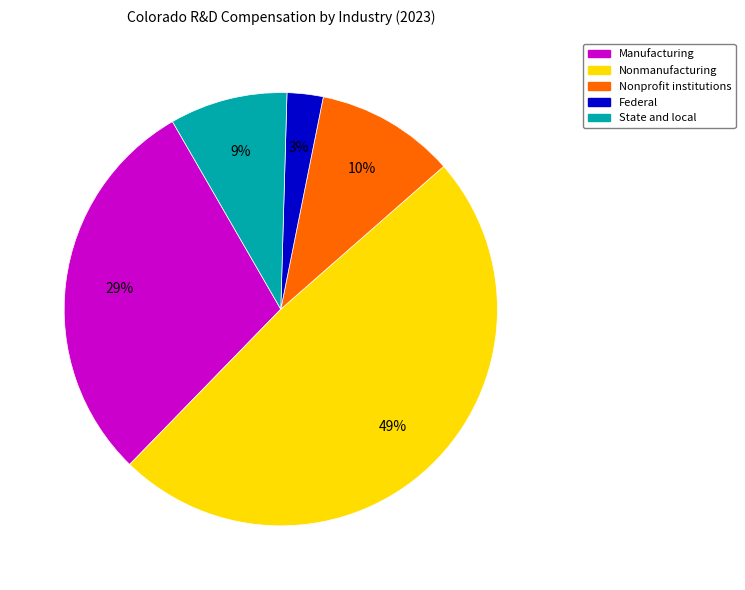

What is the largest slice in the pie chart?

Nonmanufacturing